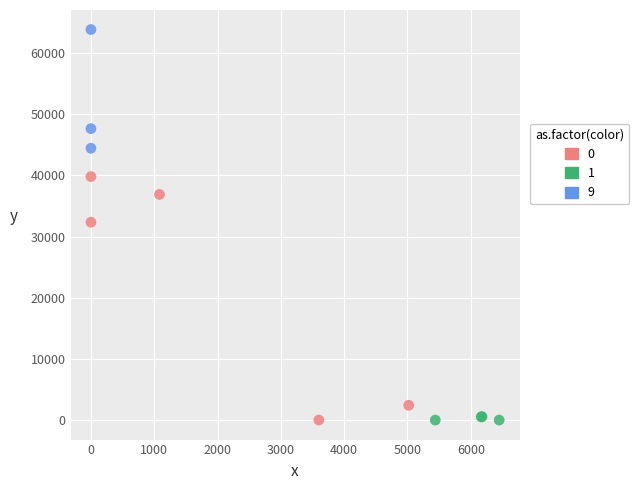

Which series has the widest spread of Y values?

0